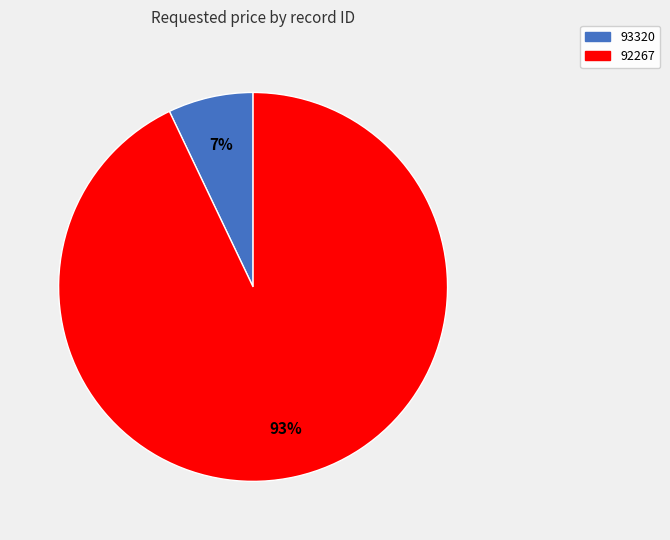

How many slices are in this pie chart?

2